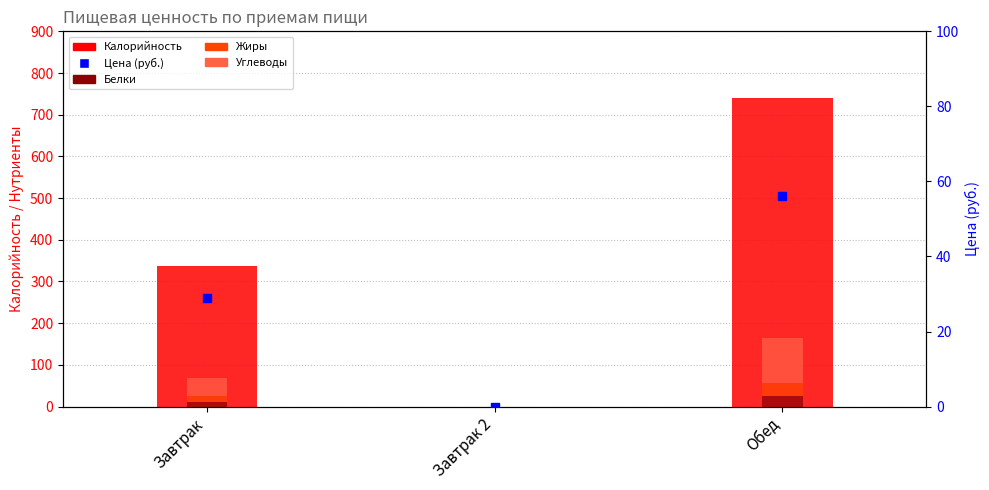

Which series contains the lowest Y value?

Калорийность